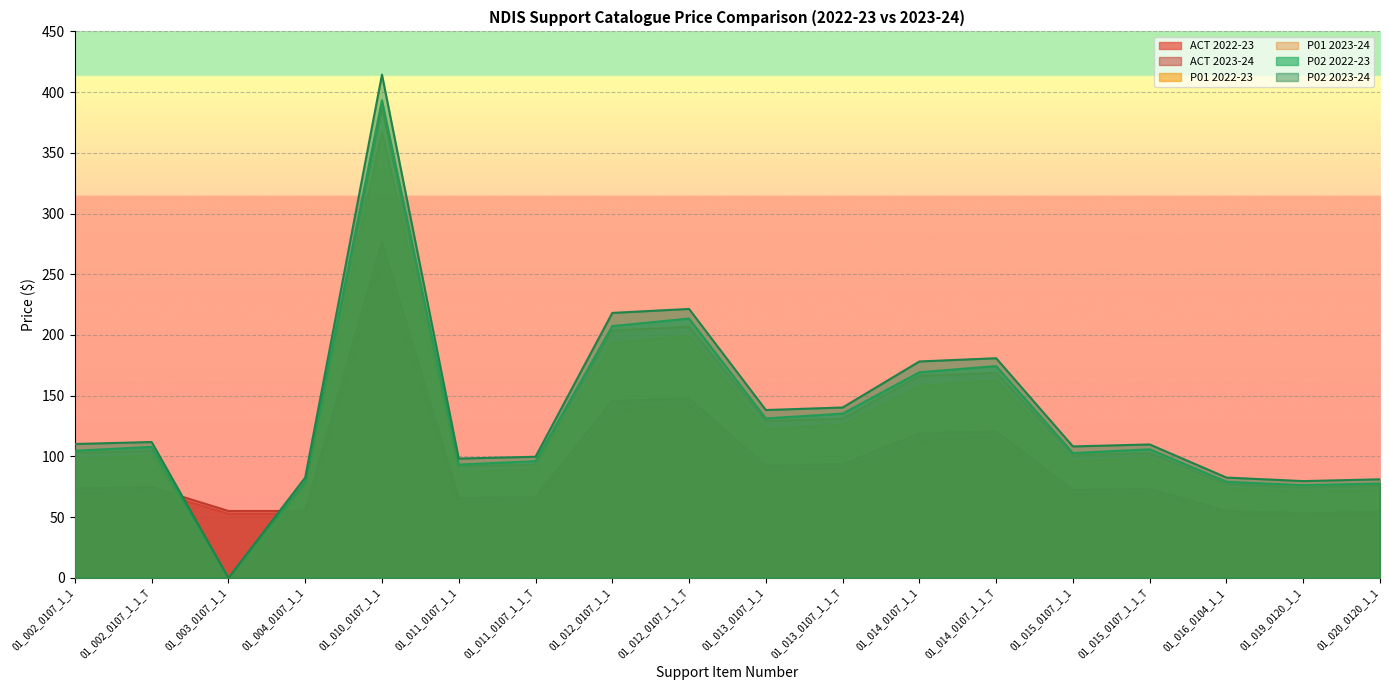

What are all the series names shown in the legend?

ACT 2022-23, ACT 2023-24, P01 2022-23, P01 2023-24, P02 2022-23, P02 2023-24